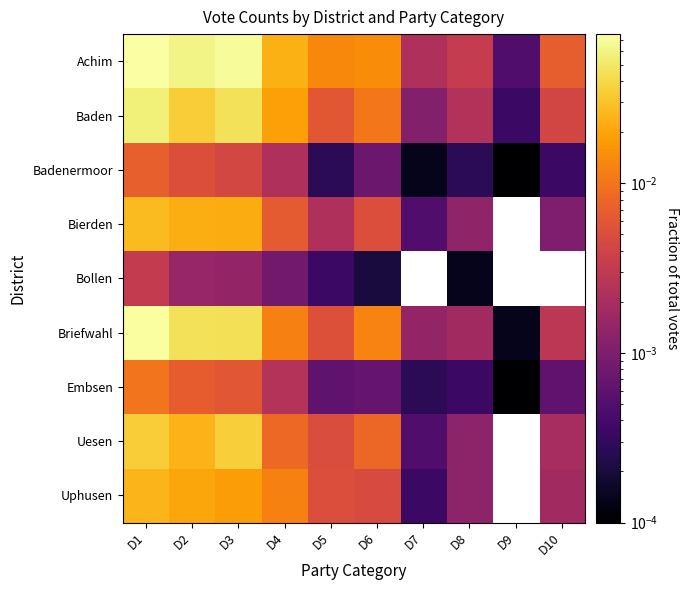

Between D2 and D7, which series saw the biggest shift?

Achim